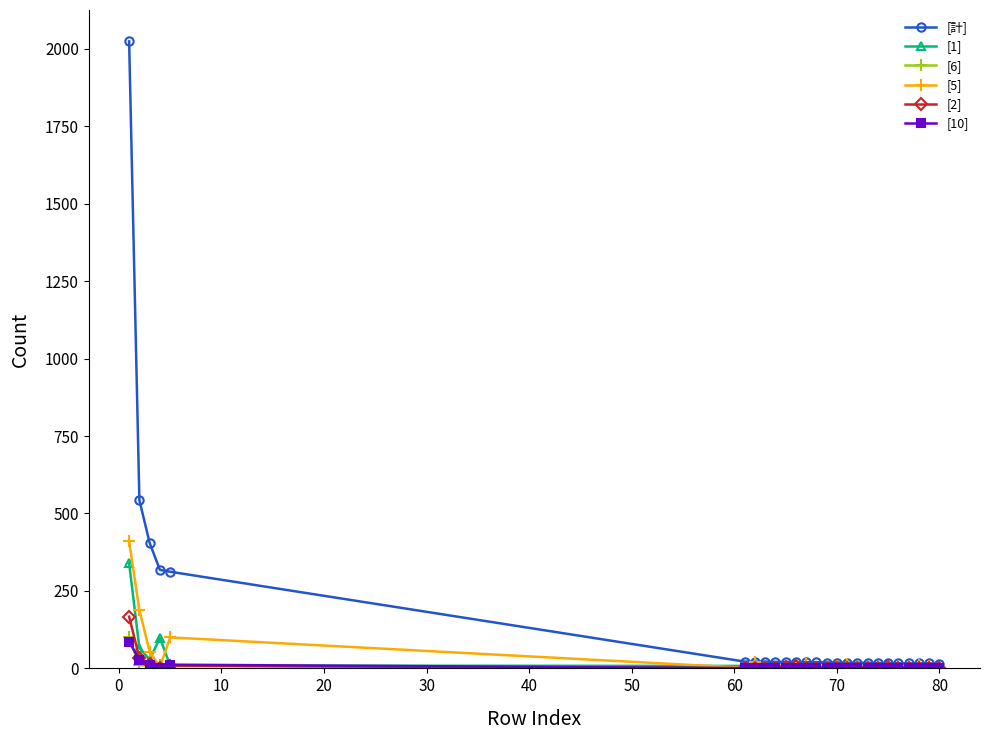

Which series has the largest total across all categories?

[計]